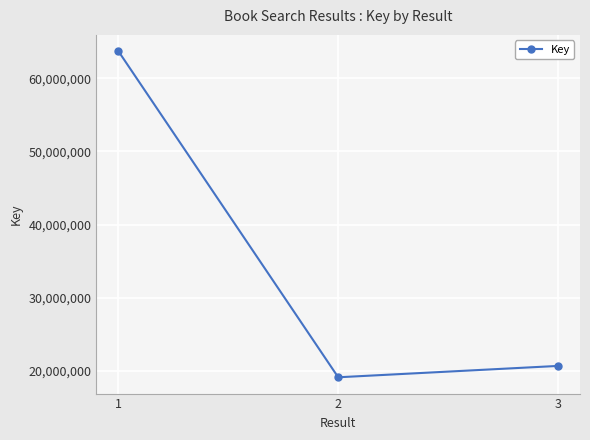

Does the chart display data point markers on the line(s)?

Yes